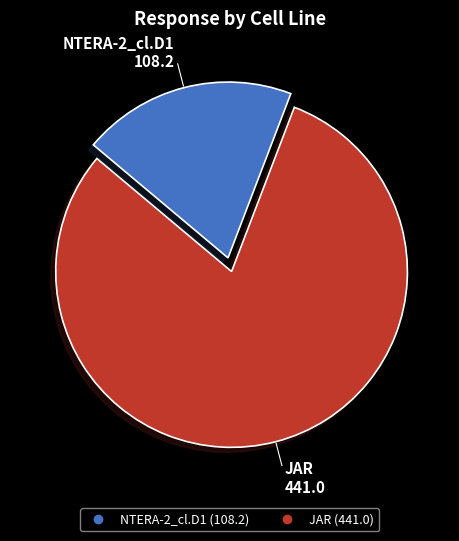

Does any single category account for the majority?

Yes